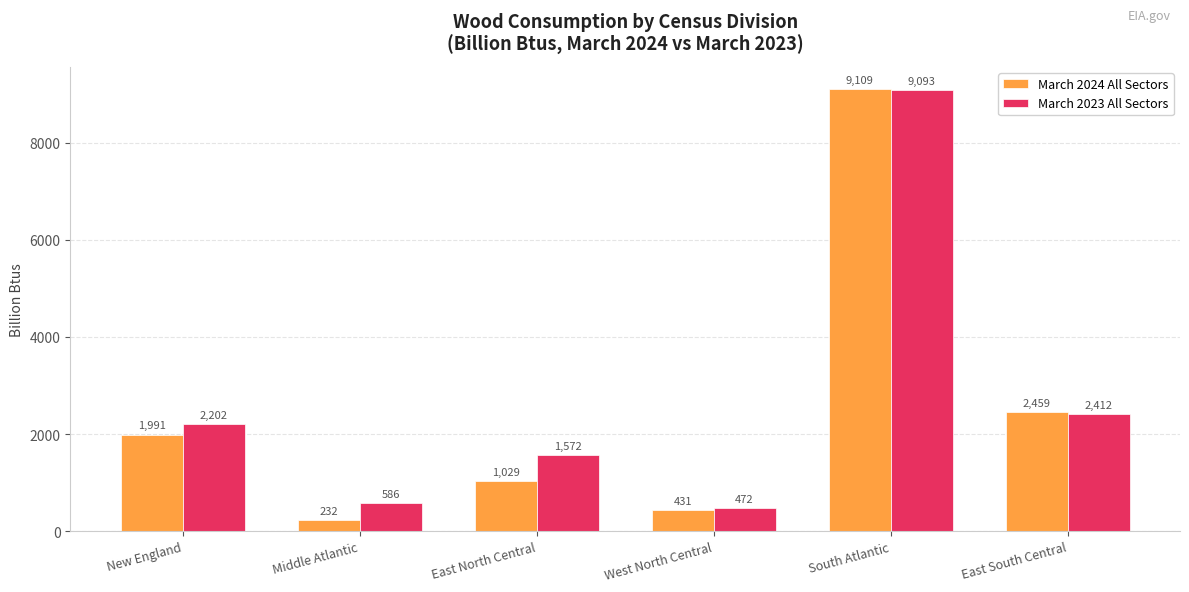

At which label is March 2023 All Sectors closest to 4782?

East South Central